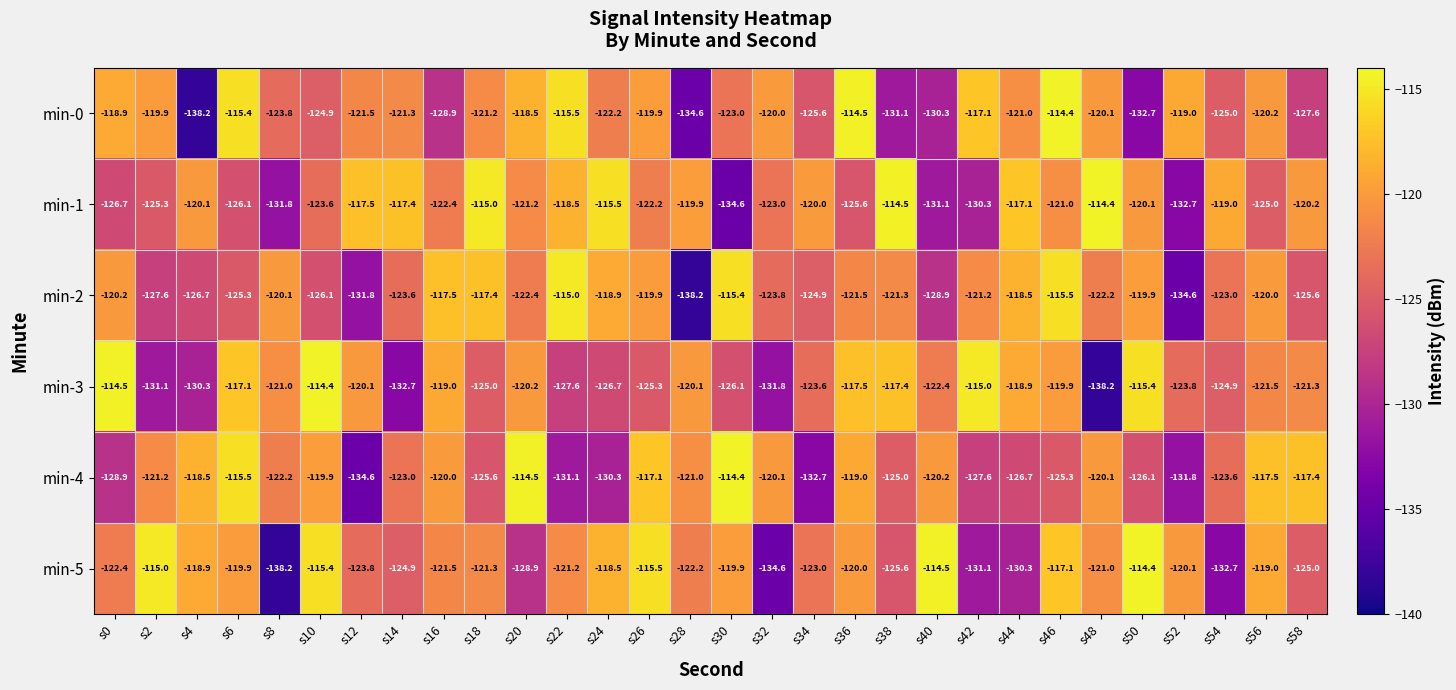

At which label does min-1 first exceed -121?

s4